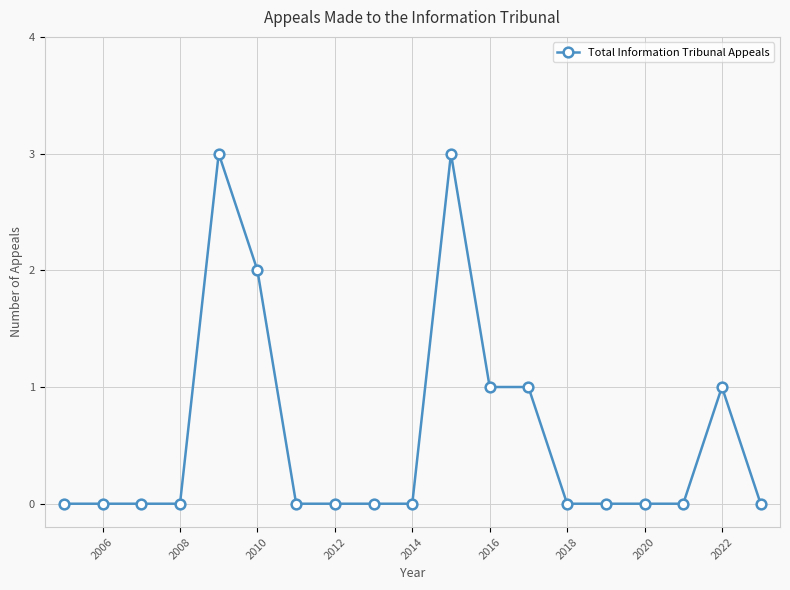

How many data points does each series have?

19